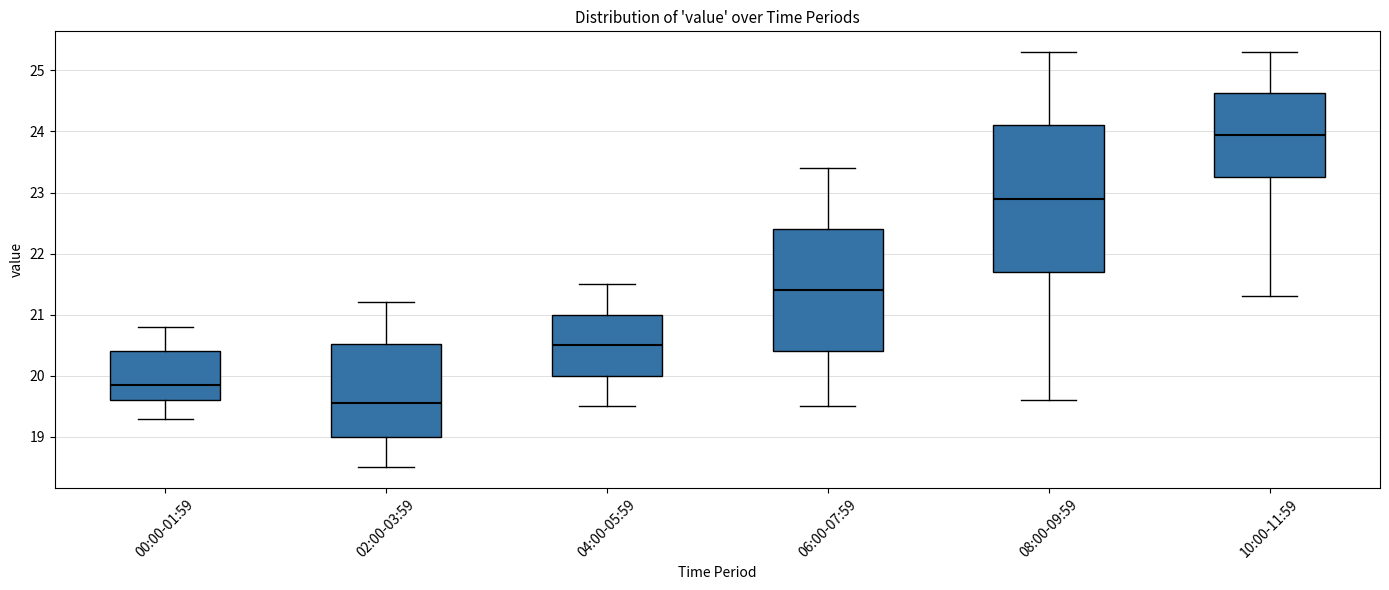

Comparing the boxes themselves (not the whiskers), which one is the tallest?

08:00-09:59